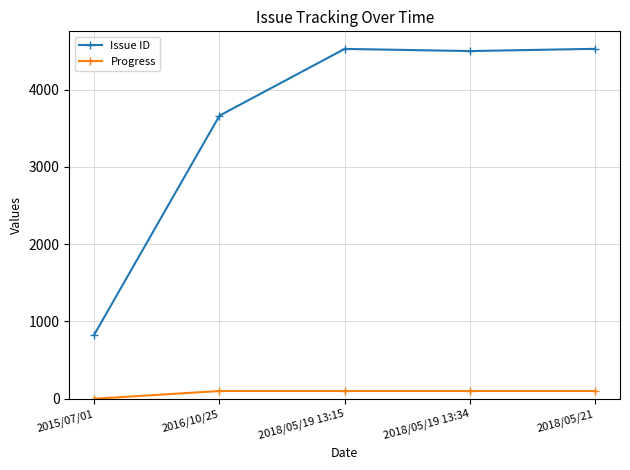

What is the difference between the second highest and second lowest values in the Issue ID series?

864